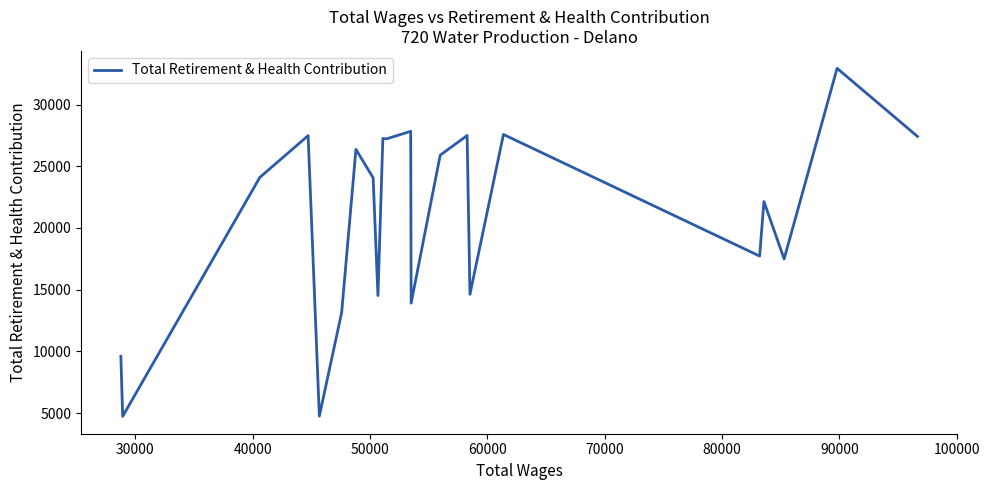

What is the greatest value displayed?

32934